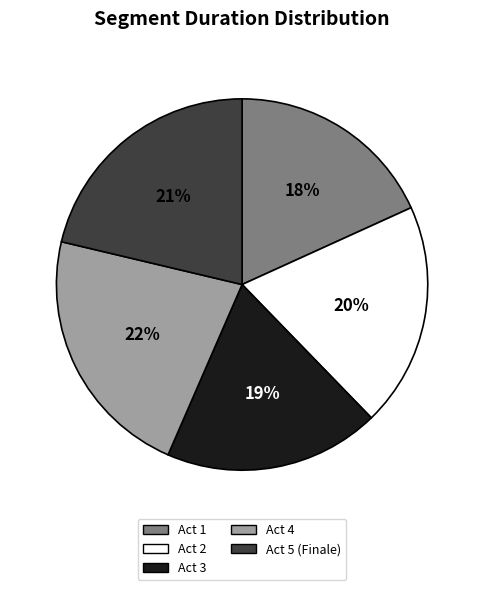

Which has a higher value, Act 1 or Act 4?

Act 4